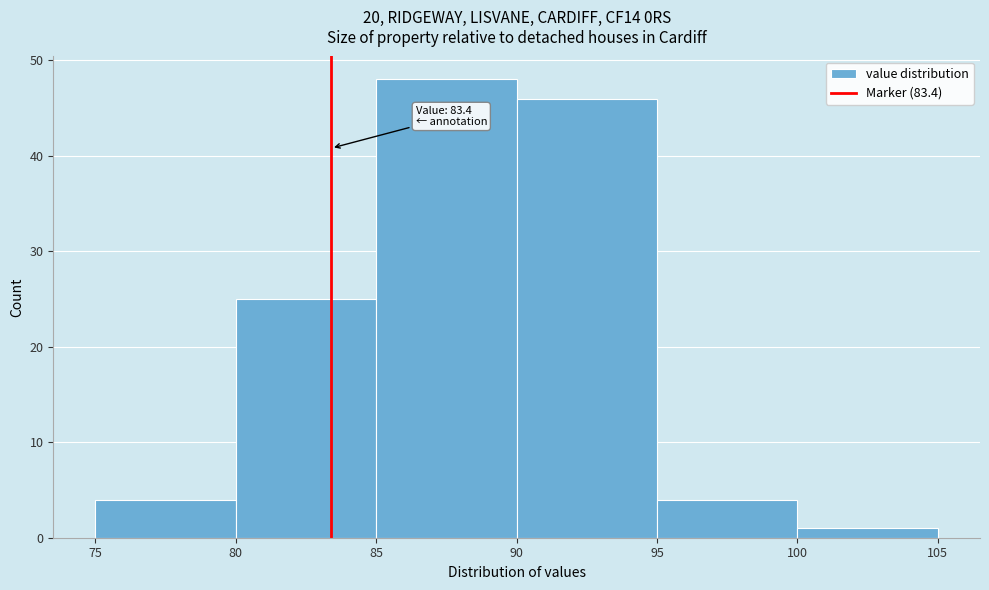

Which range on the x-axis has the tallest bar?

85 to 90